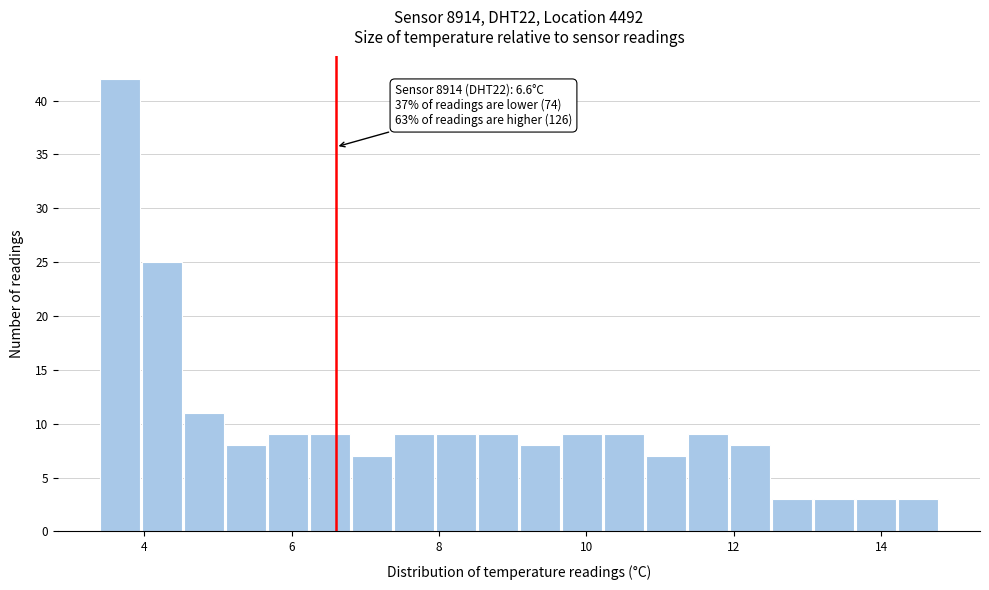

Read against the x-axis, roughly where is the centre of the tallest bar?

3.6